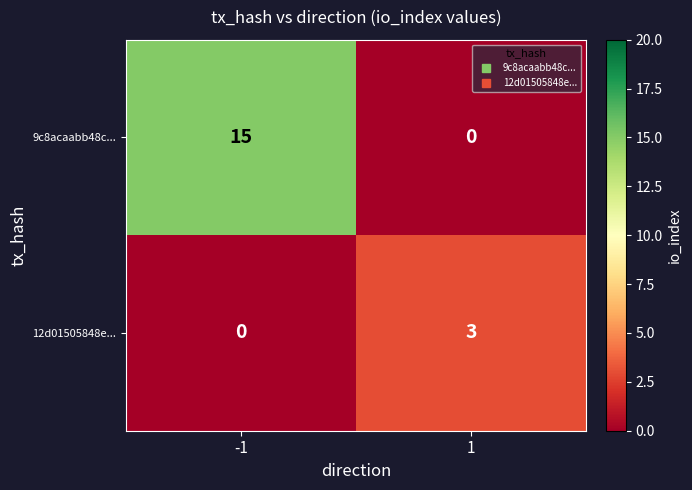

What is the difference between the 12d01505848e... values at 1 and -1?

3